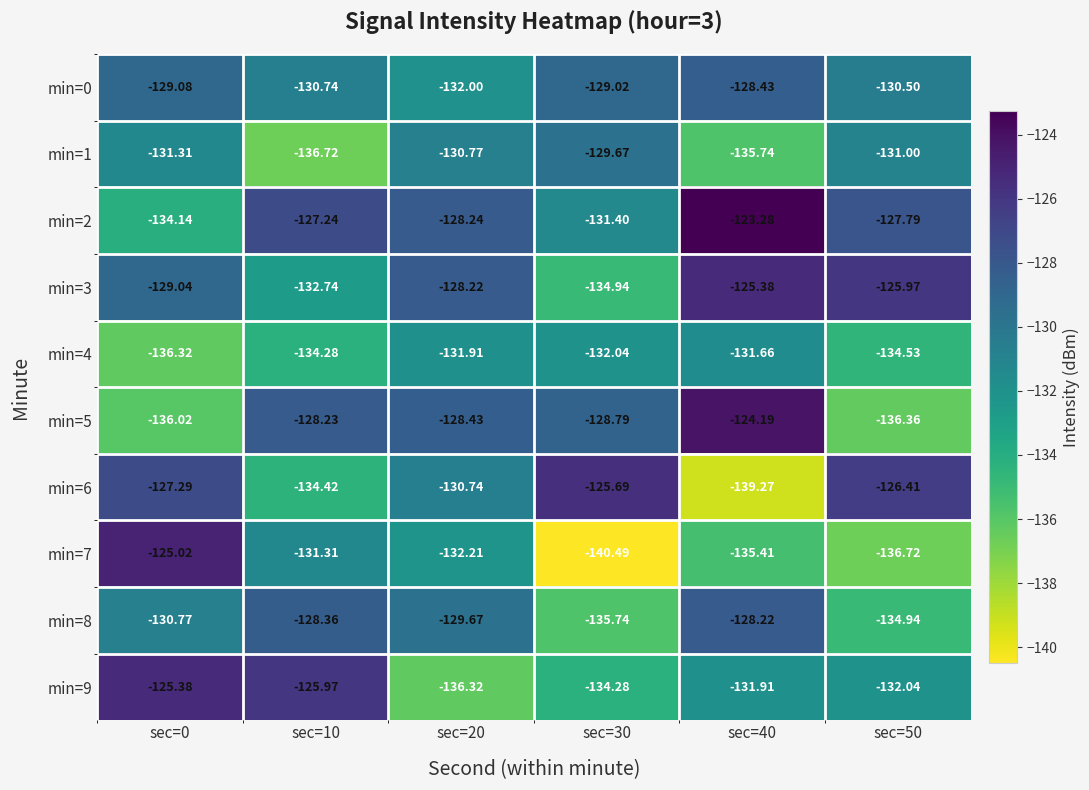

Which series has the widest spread of values?

min=7